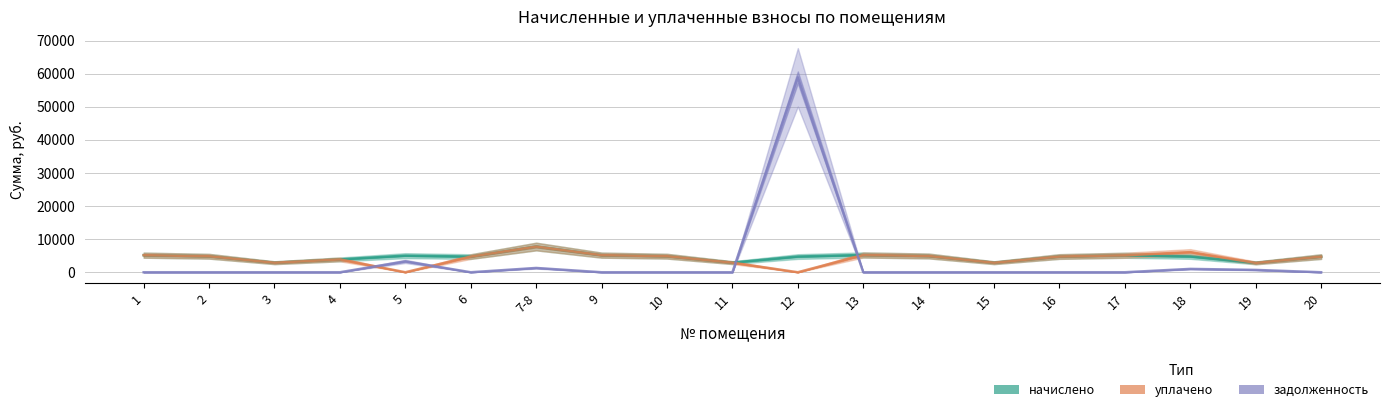

Is it true that начислено equals 4736.2 at 6?

True